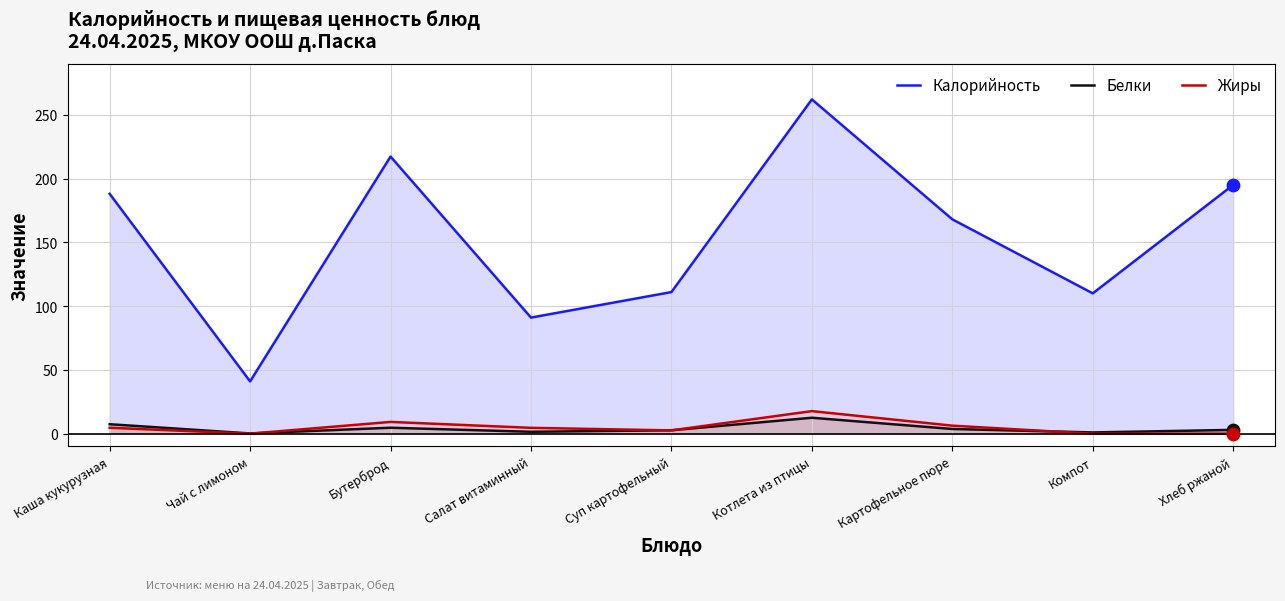

Which series has the widest spread of Y values?

Калорийность